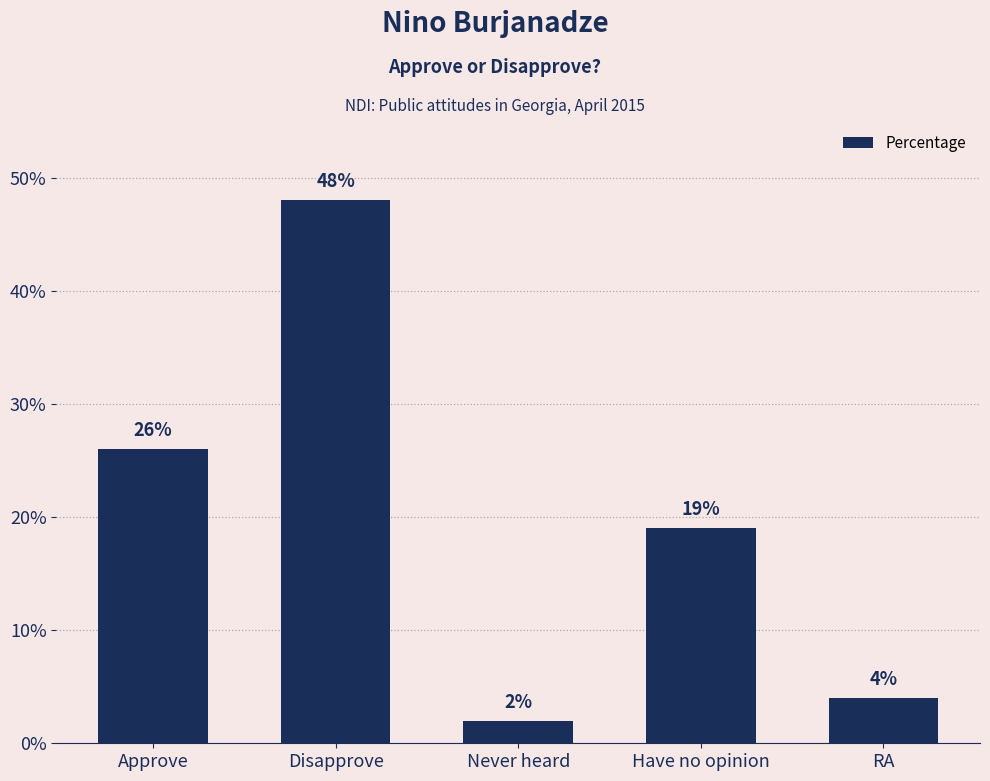

Which has a higher value, RA or Disapprove?

Disapprove